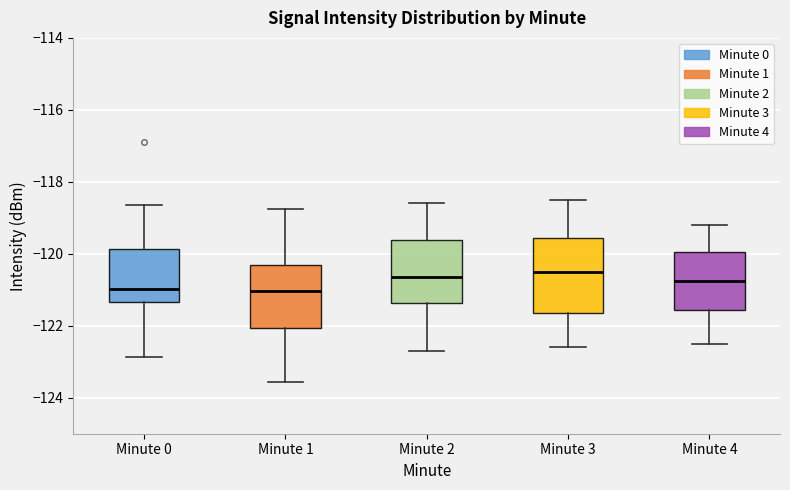

Reading left to right, read every box against the y-axis: the position of its median line, the range the box covers, and the ends of its whiskers. The values are not printed on the chart, so give them approximately, as read against the axis.

Minute 0: median -121.0, box -121.4 to -119.8, whiskers -122.8 to -118.6
Minute 1: median -121.0, box -122.0 to -120.4, whiskers -123.6 to -118.8
Minute 2: median -120.6, box -121.4 to -119.6, whiskers -122.6 to -118.6
Minute 3: median -120.4, box -121.6 to -119.6, whiskers -122.6 to -118.4
Minute 4: median -120.8, box -121.6 to -120.0, whiskers -122.4 to -119.2